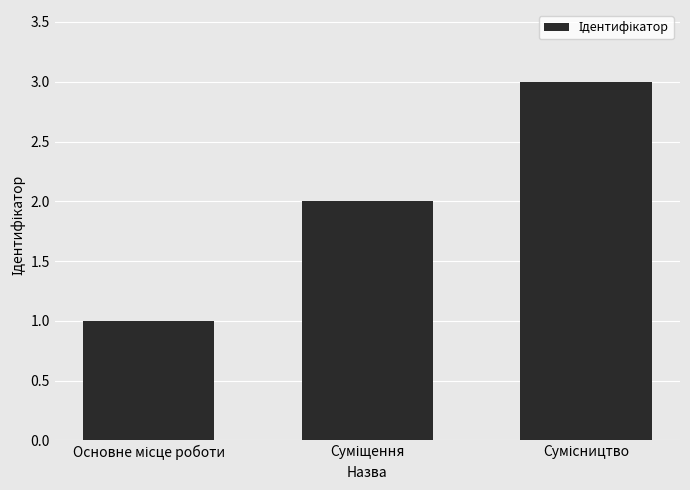

What is the sum of all values?

6